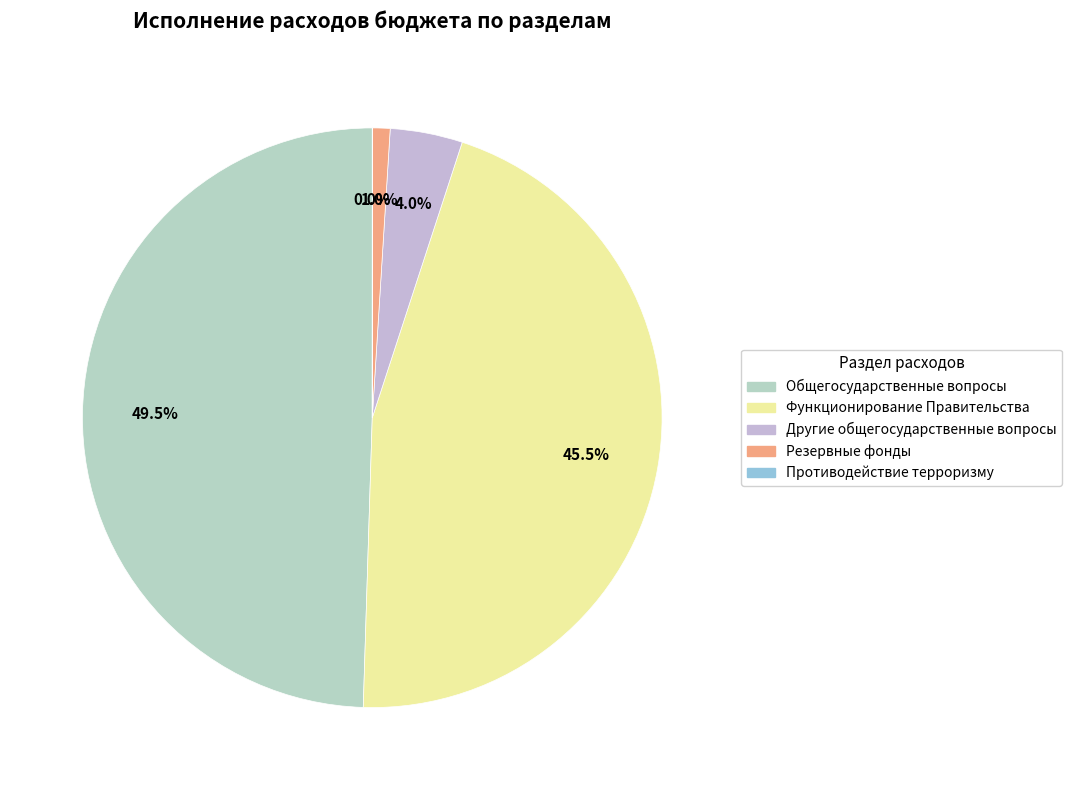

Rank the categories by value from lowest to highest.

Противодействие терроризму, Резервные фонды, Другие общегосударственные вопросы, Функционирование Правительства, Общегосударственные вопросы